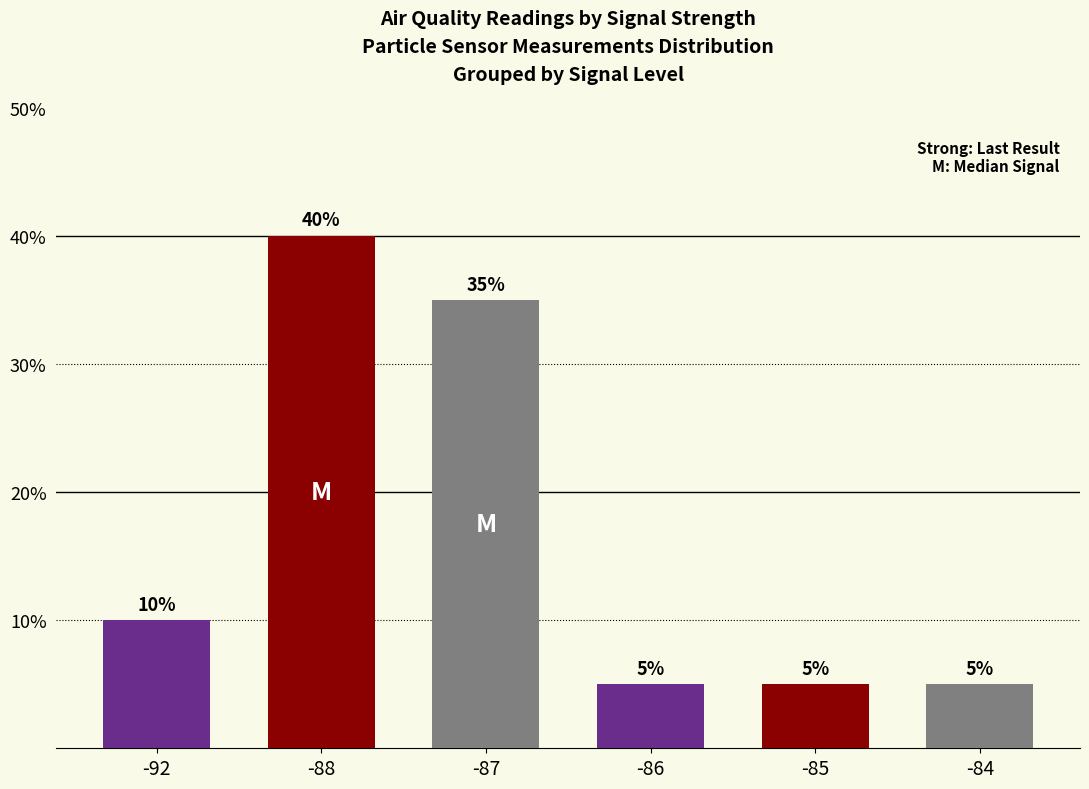

How many values are below 10?

3